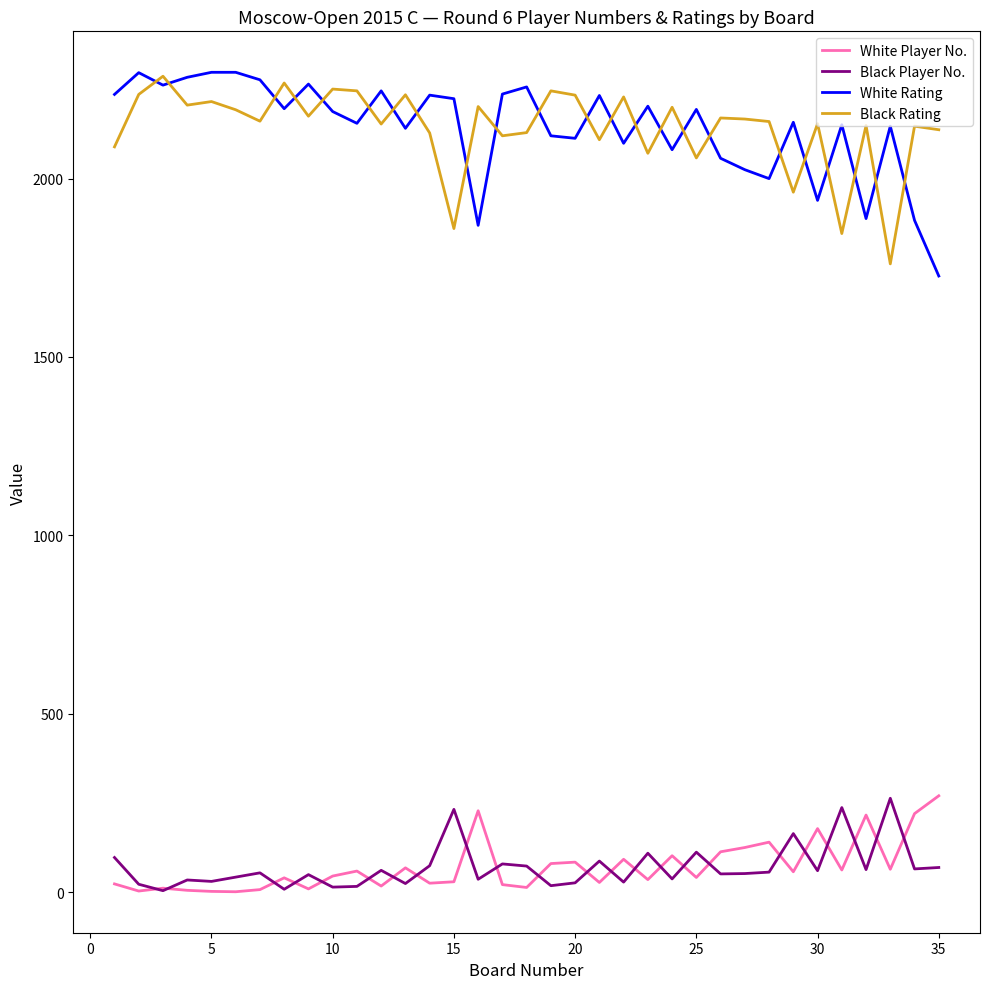

True or false: Black Player No. and Black Rating cross at least once.

False